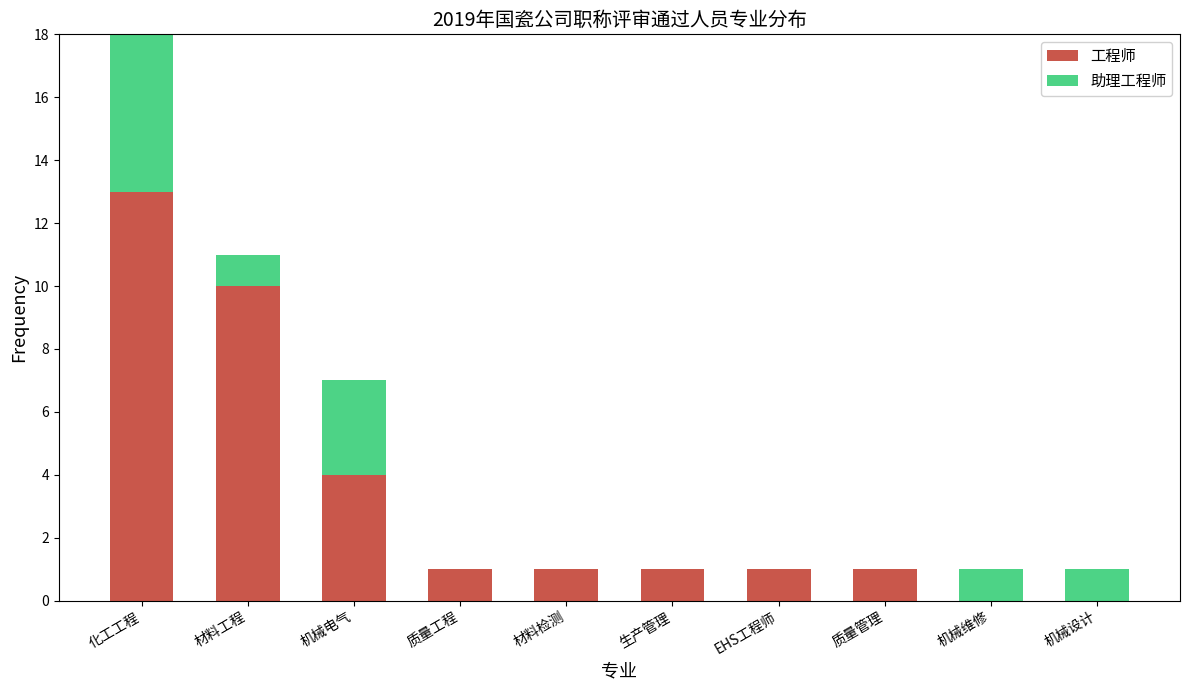

How many values in the 助理工程师 series exceed 1?

2